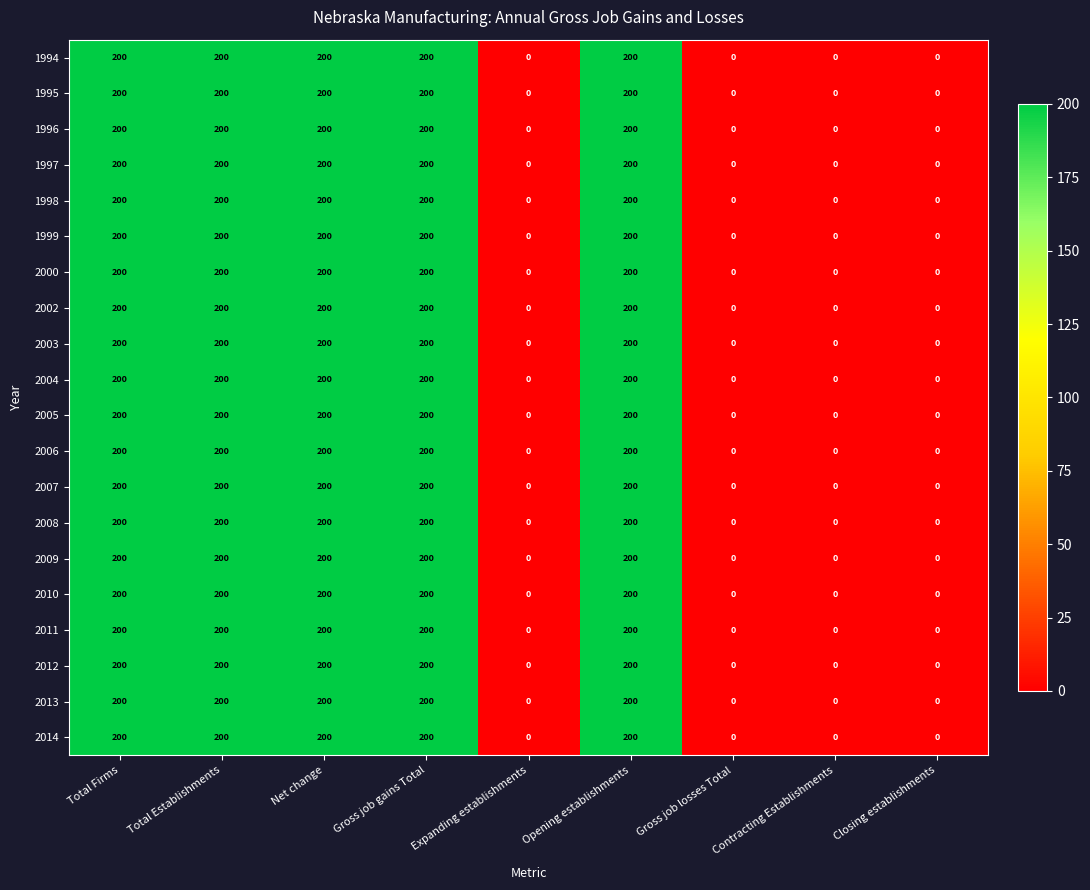

What is the sum of the 2008 values at Contracting Establishments and Net change?

200